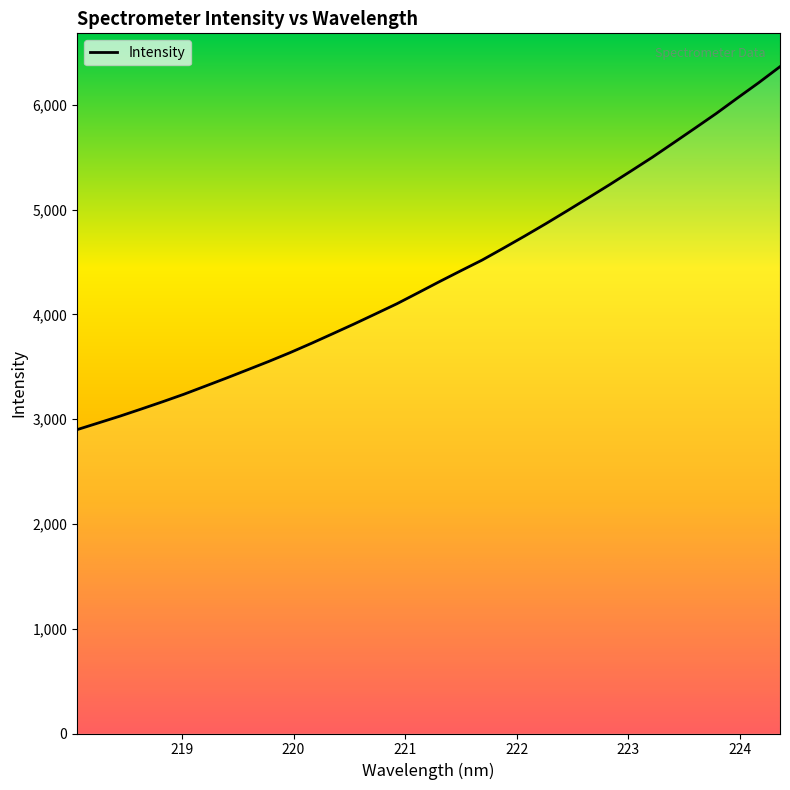

What is the difference between the maximum and minimum values?

3464.0